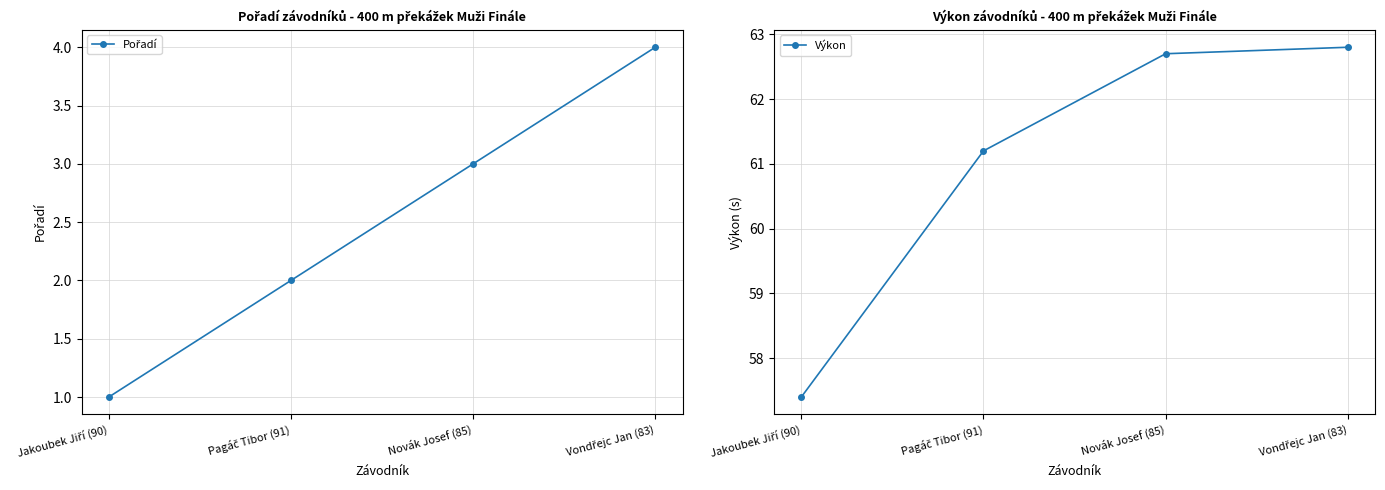

The Výkon series shows 19.8 at Pagáč Tibor (91). True or false?

False